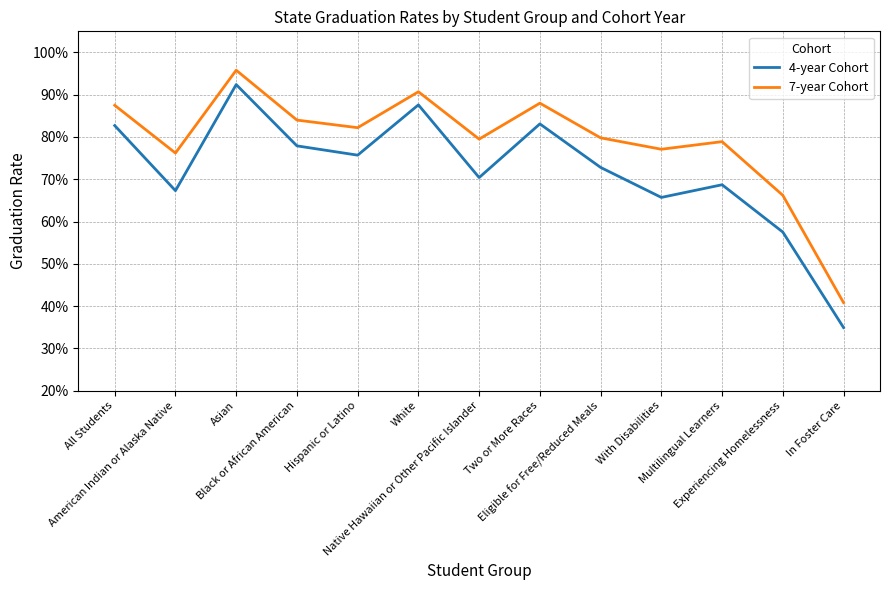

Where is 7-year Cohort nearest to the value 0?

In Foster Care